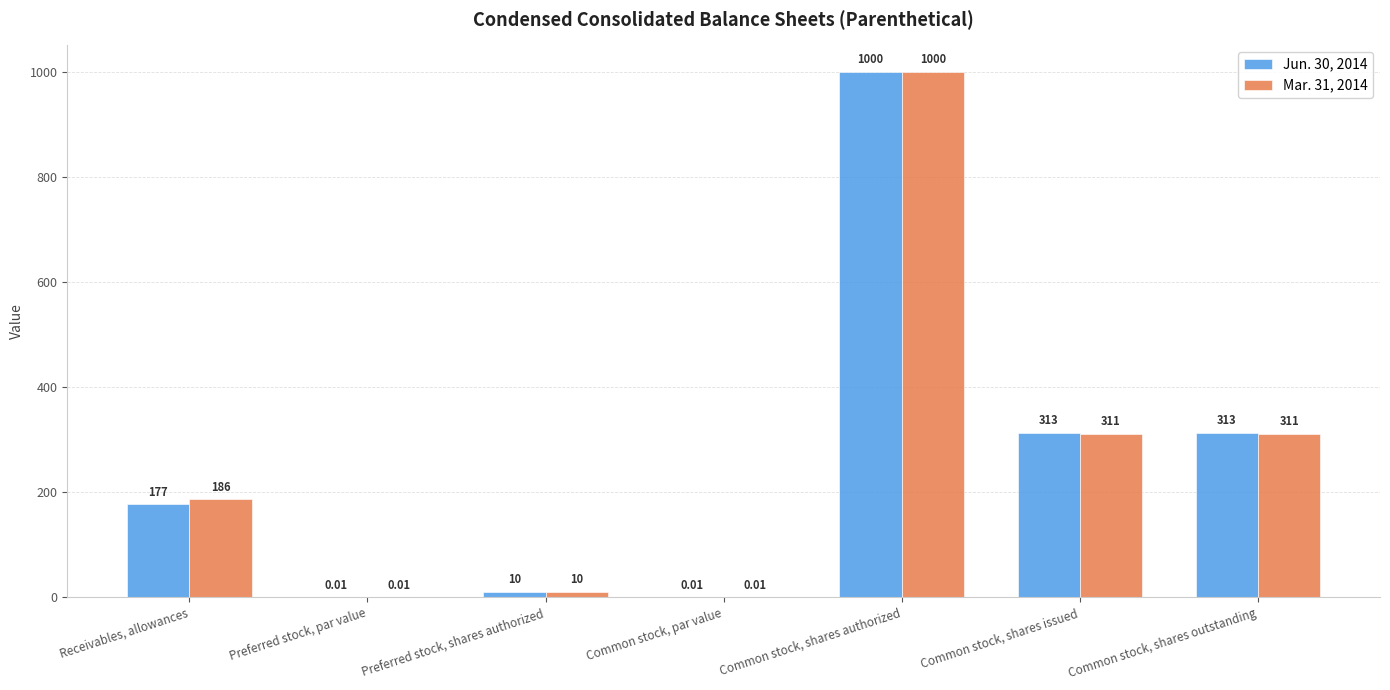

What is the maximum value for Mar. 31, 2014?

1000.0